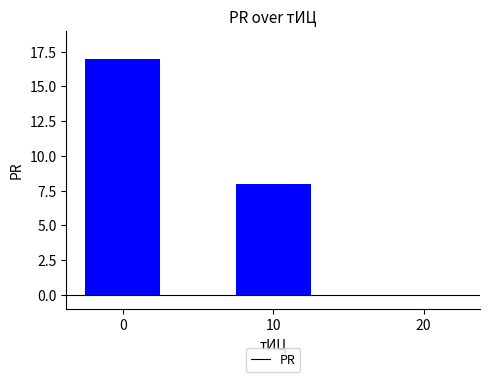

What is the greatest value displayed?

17